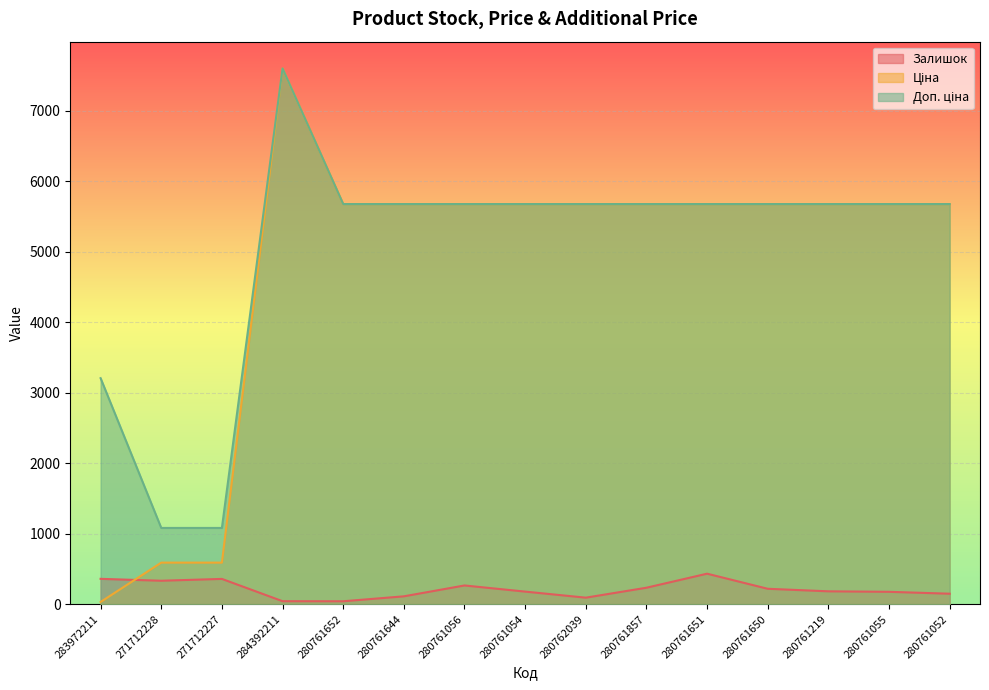

The Доп. ціна series shows 7527.9 at 280761054. True or false?

False